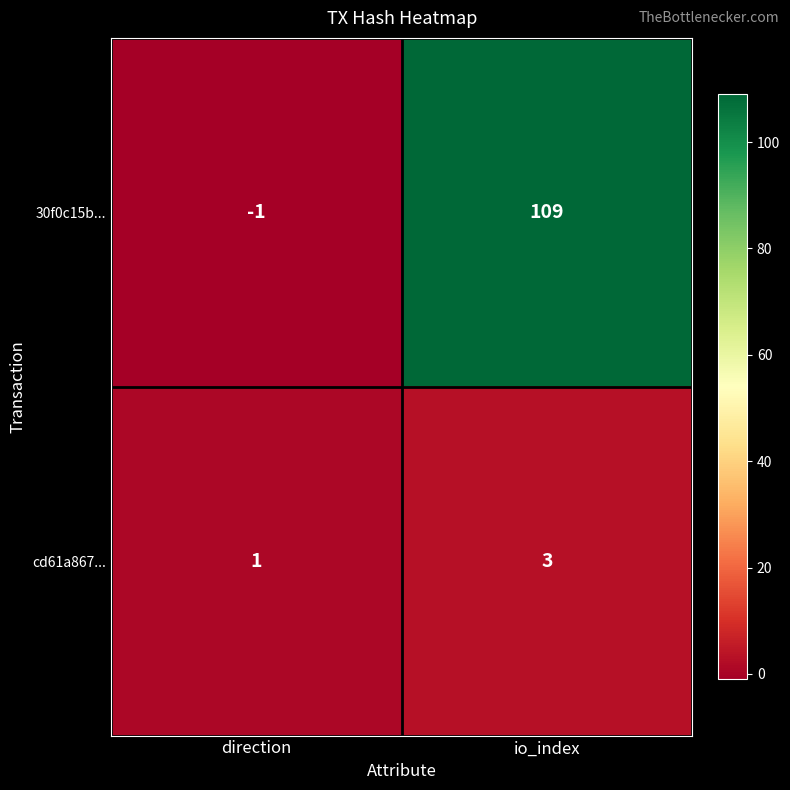

At direction, list the series in order from largest to smallest.

cd61a867..., 30f0c15b...